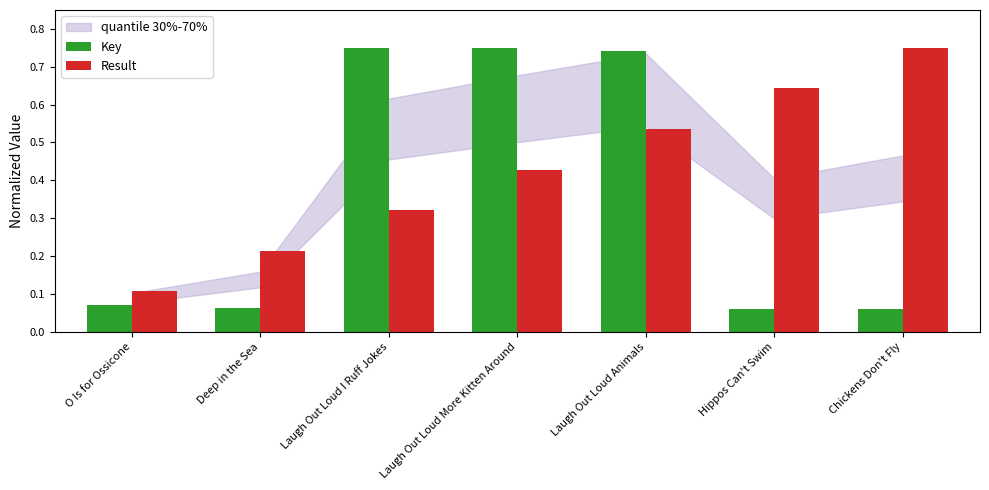

Is it true that Key equals 0.1 at O Is for Ossicone?

True